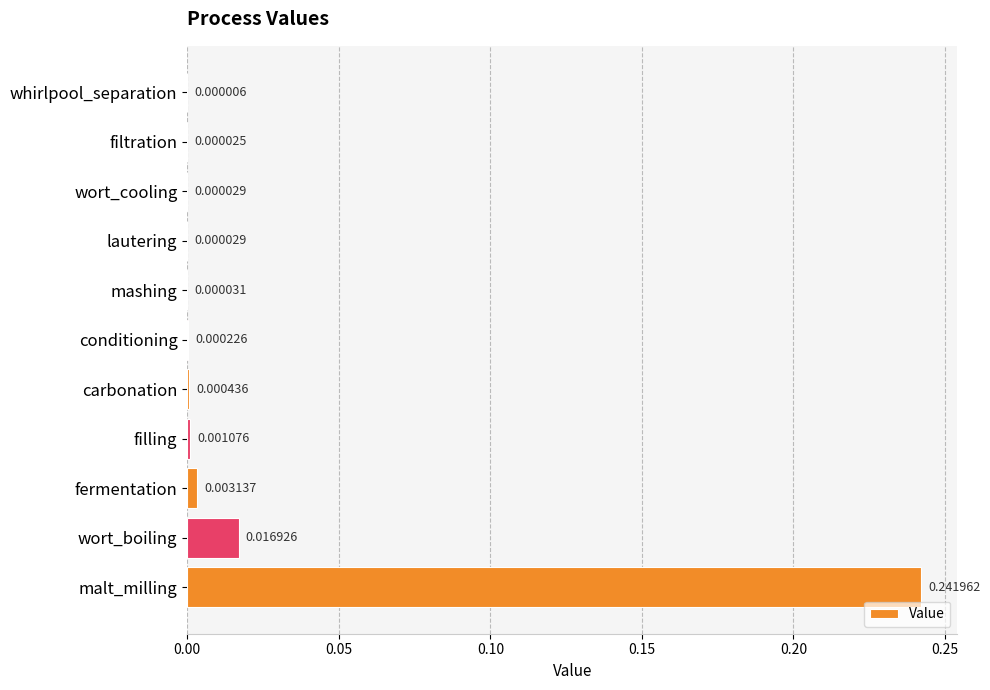

At which category does the chart reach its peak across all series?

malt_milling